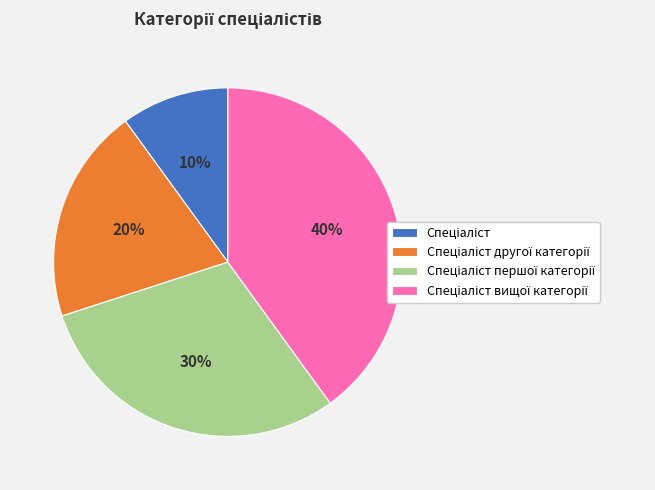

Is there a majority slice in this chart?

No